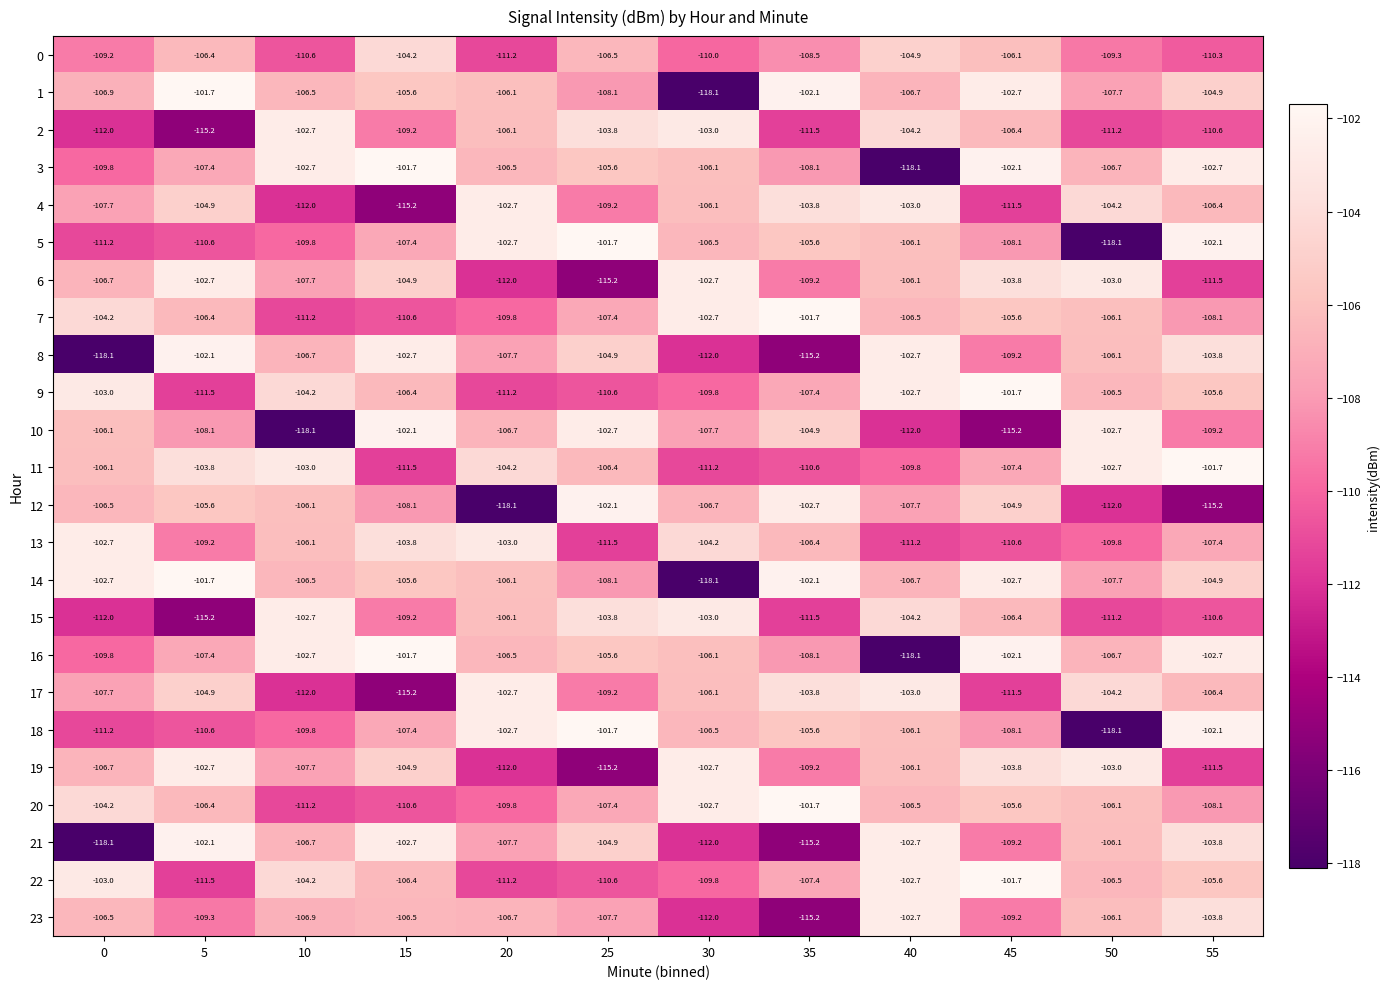

What is the lowest value of the 11 series?

-111.5